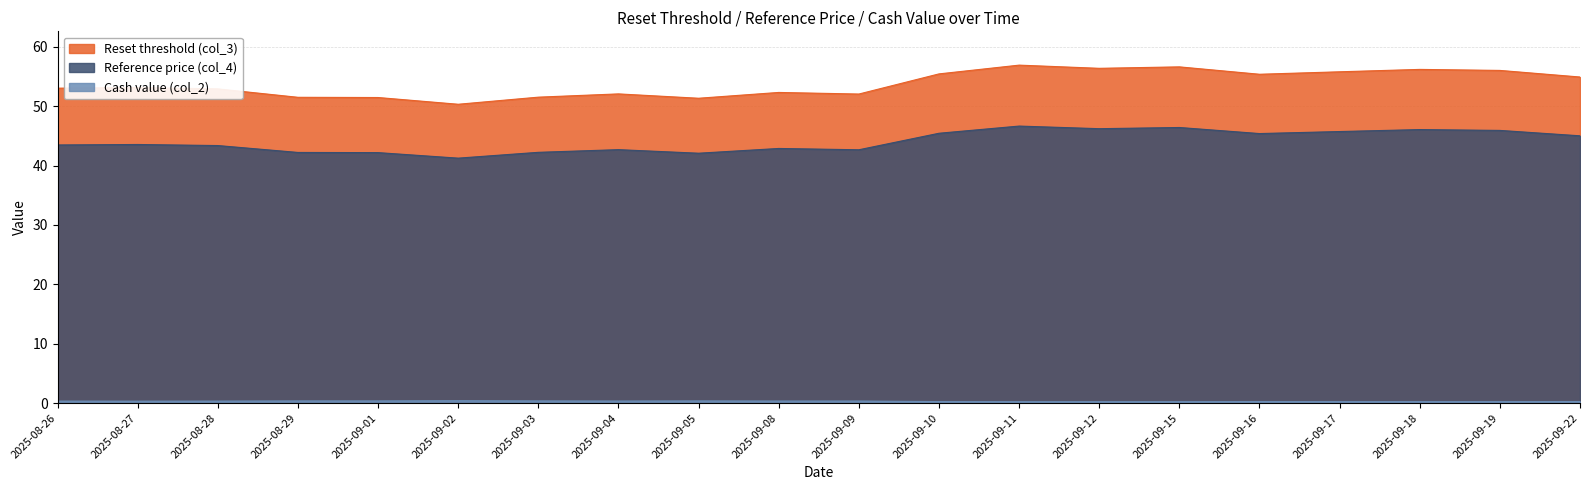

Does the chart display data point markers on the line(s)?

No